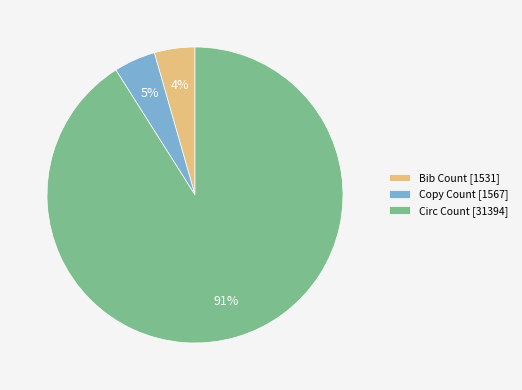

Which slice is the largest?

Circ Count